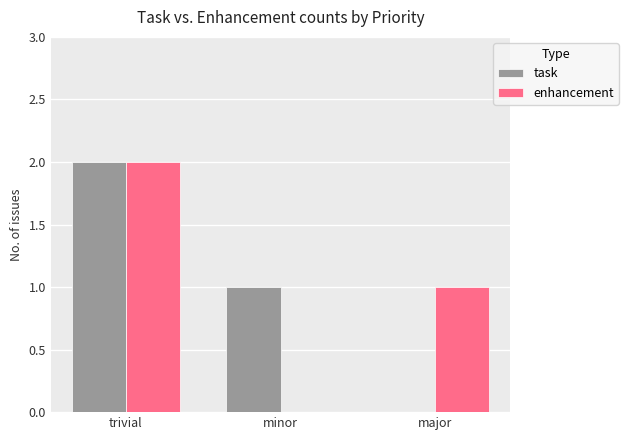

How many series are shown in this chart?

2